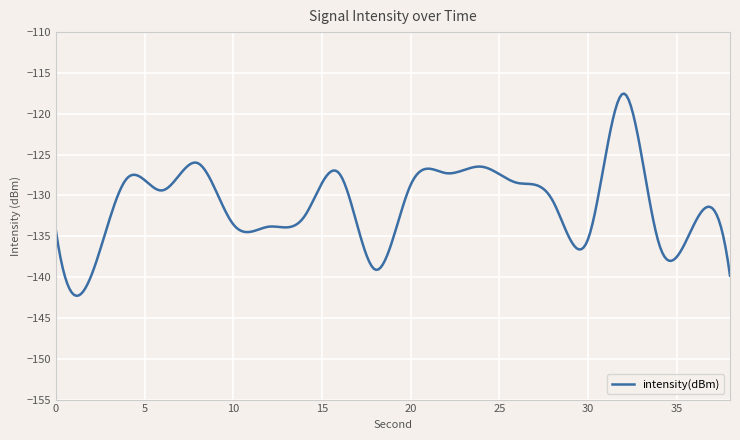

At which category does the data reach its first local peak?

4